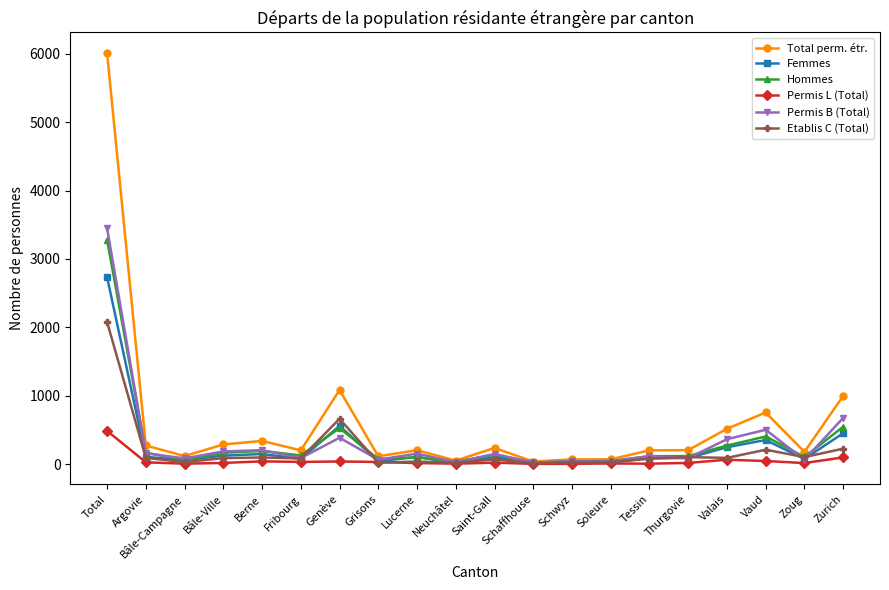

Which series has the largest total across all categories?

Total perm. étr.